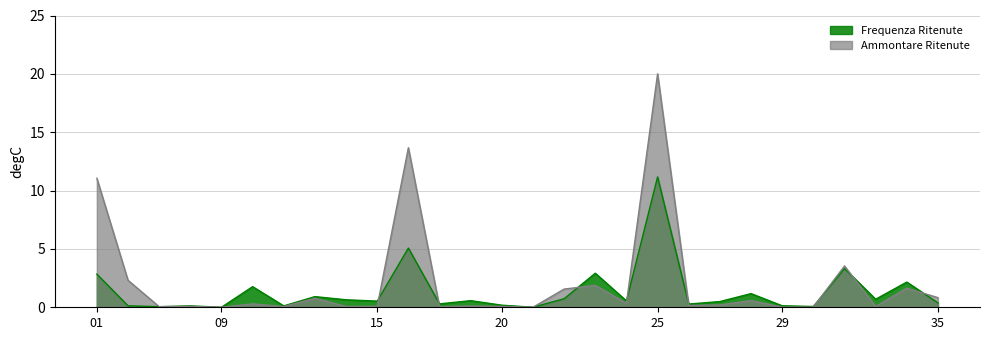

The value of Frequenza Ritenute at 10 is 3.1. True or false?

False